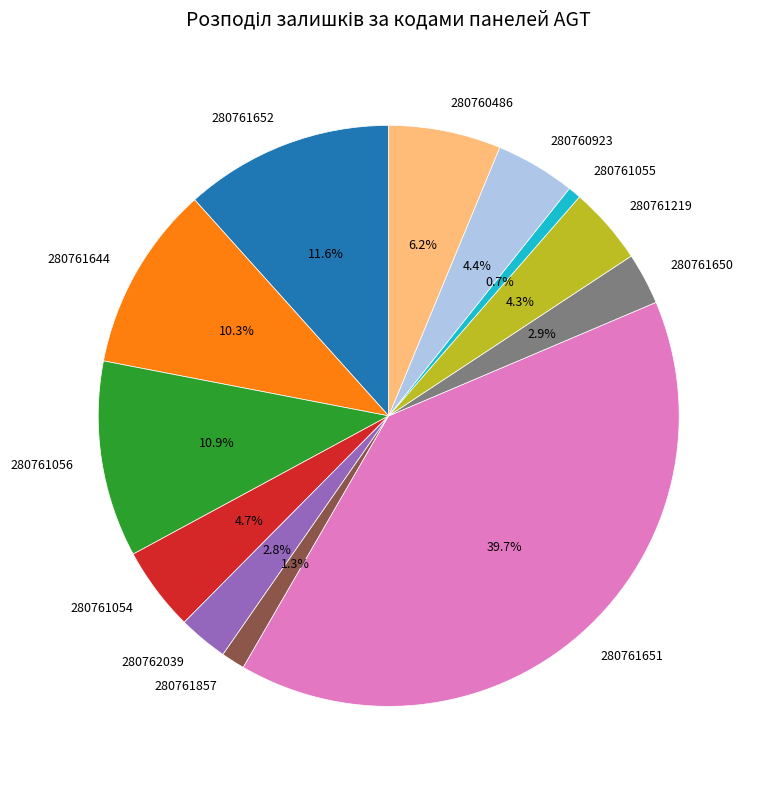

Is there any slice that represents more than half of the pie?

No